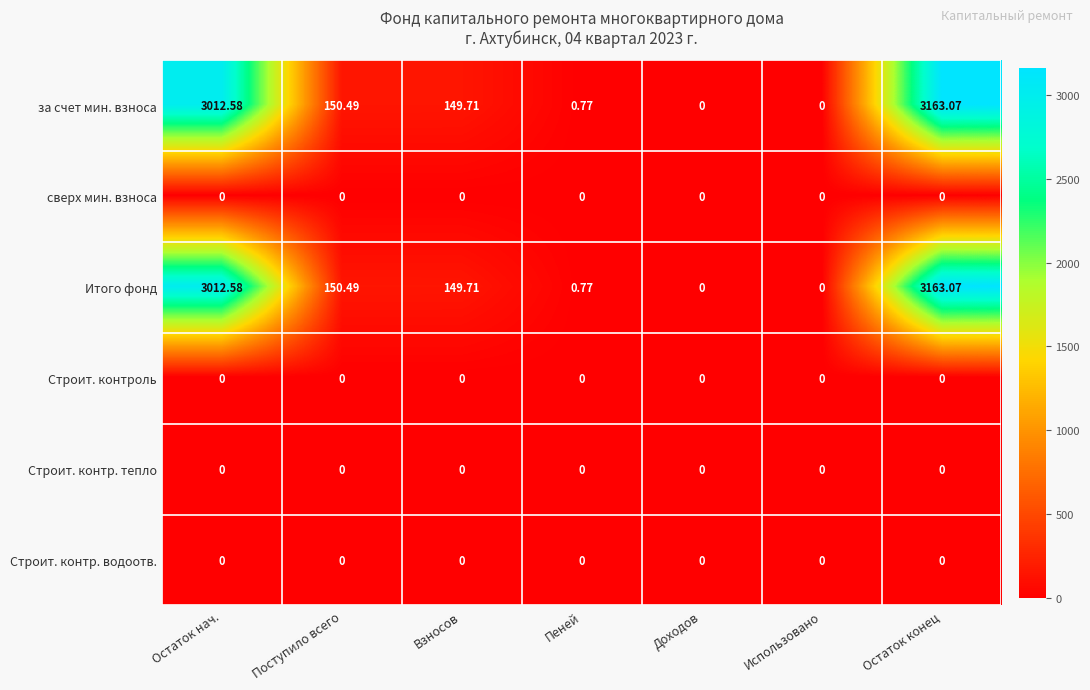

How many series are shown in this chart?

6